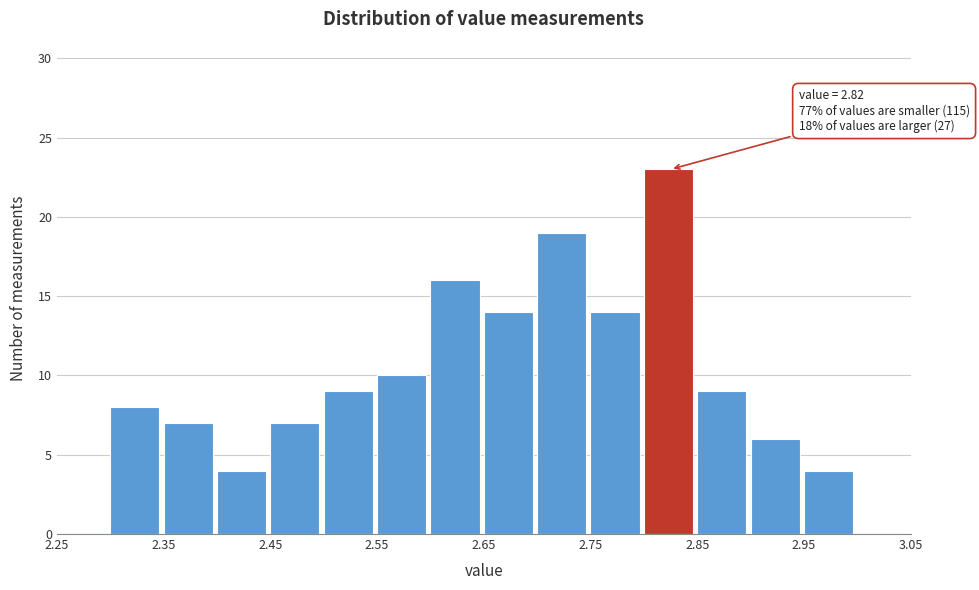

Which range on the x-axis has the tallest bar?

2.80 to 2.85